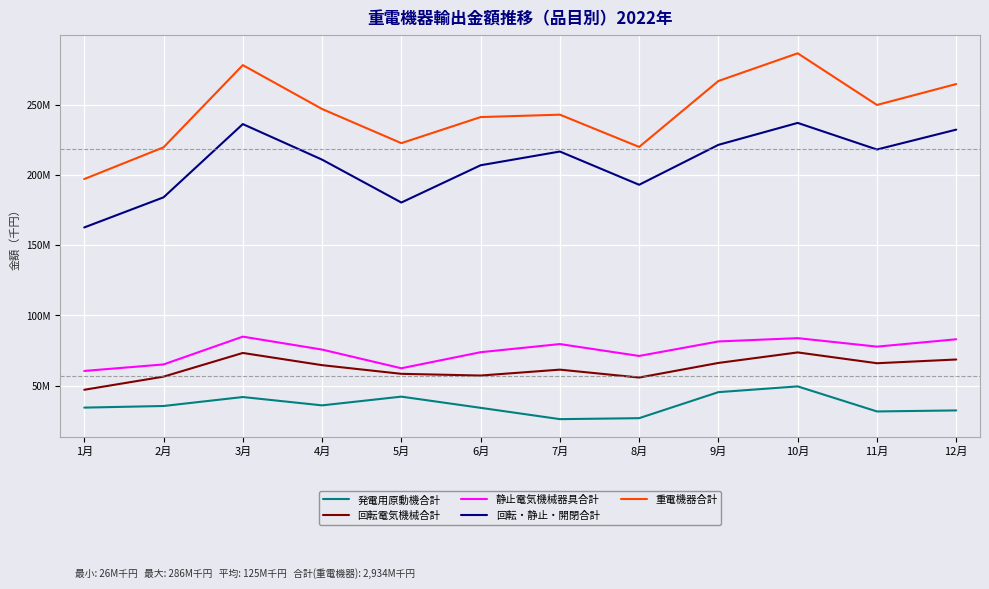

True or false: 発電用原動機合計 has more than 0 points higher than both neighbors.

True